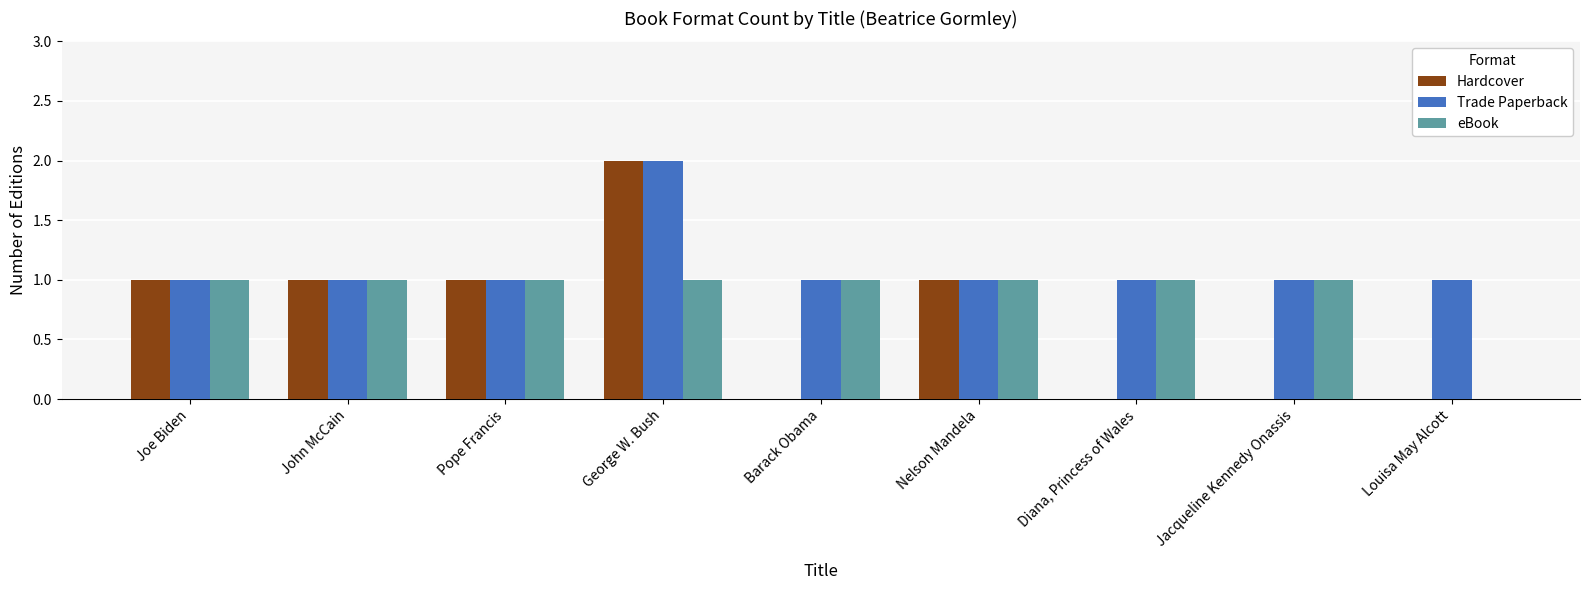

What is the sum of all Trade Paperback values?

10